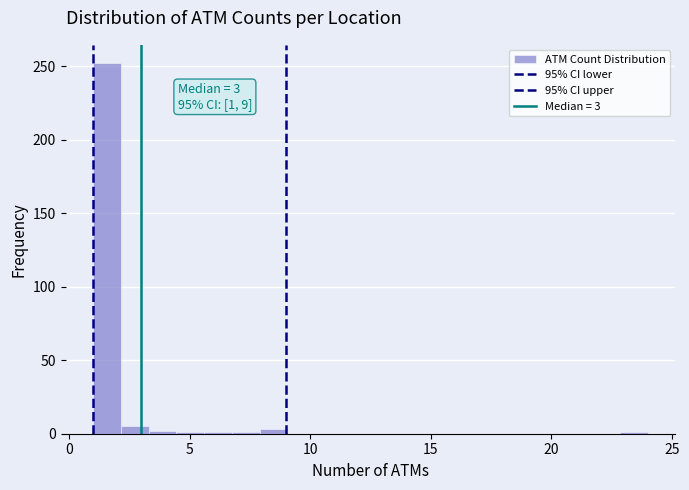

Read against the x-axis, roughly where is the centre of the tallest bar?

1.5